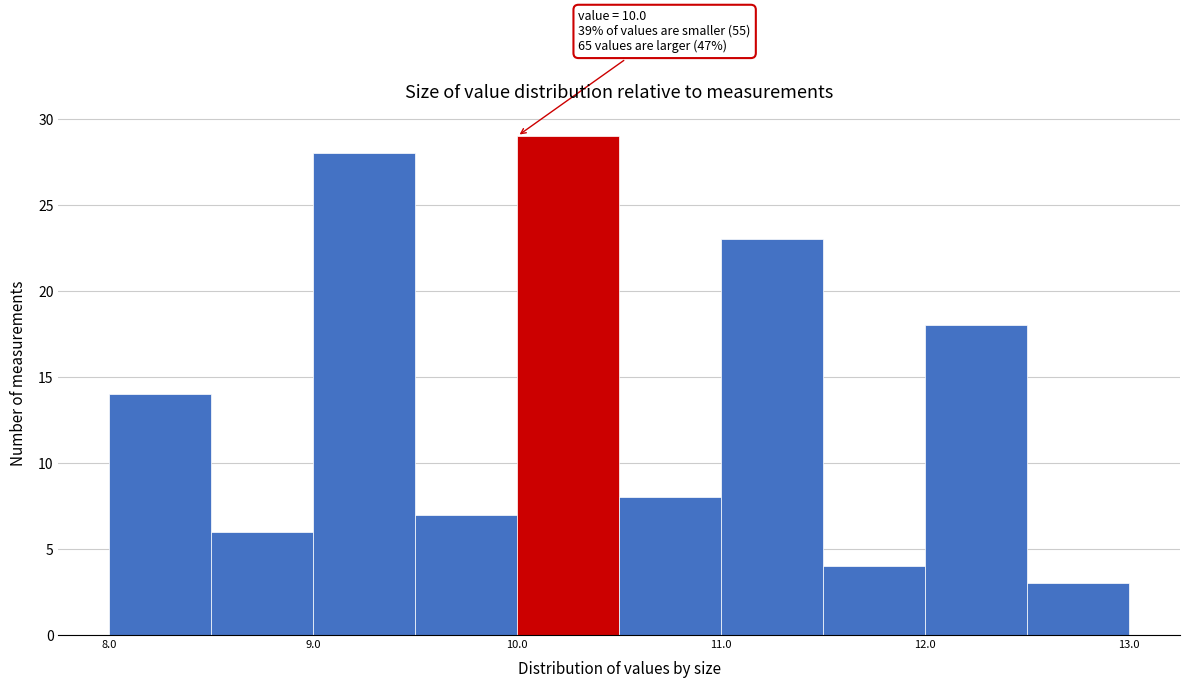

Which range on the x-axis has the tallest bar?

10.0 to 10.5